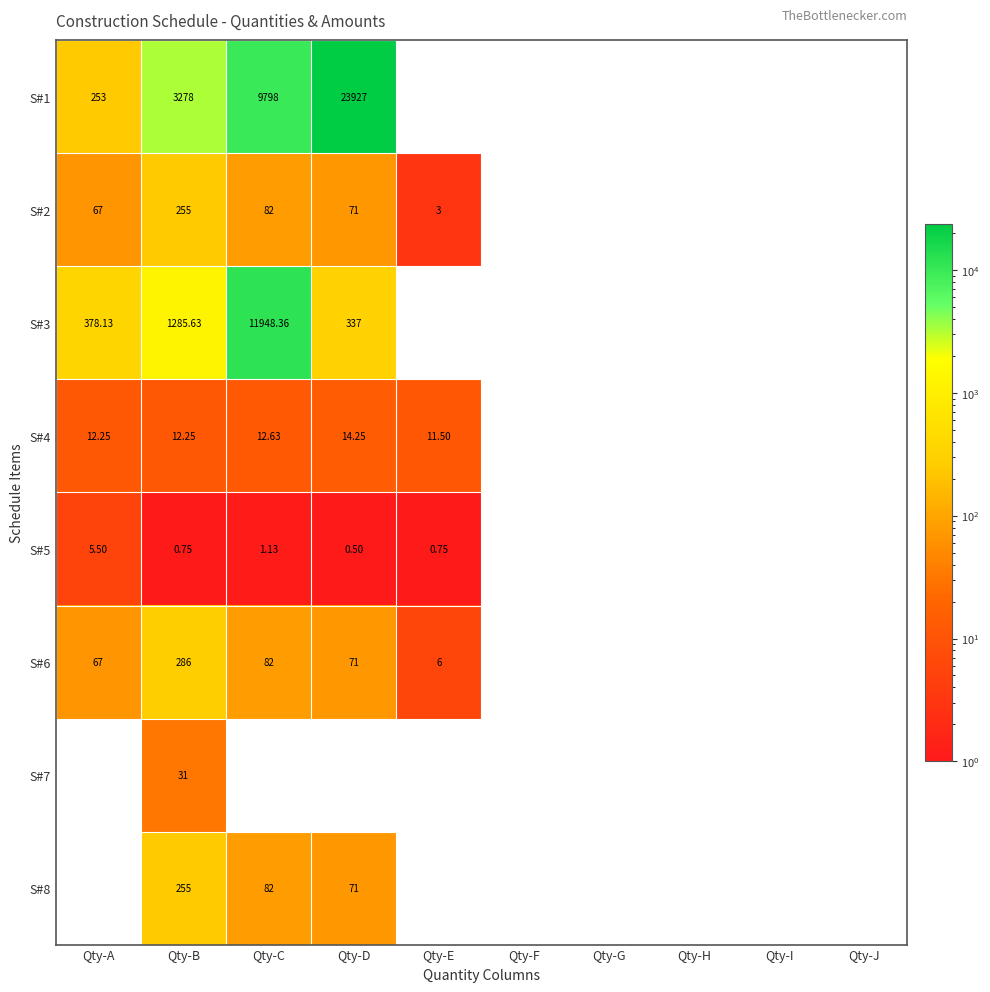

What is the difference between the S#7 values at Qty-D and Qty-B?

31.0